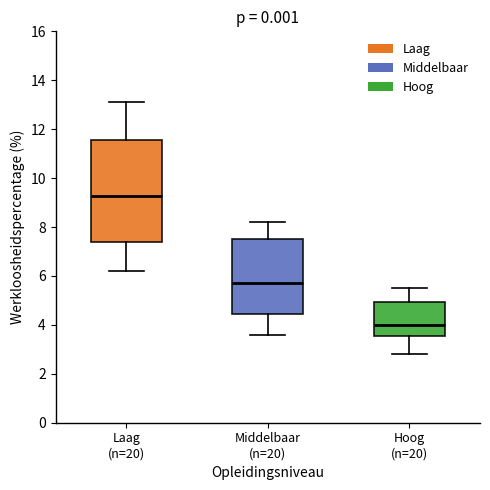

Reading left to right, transcribe this box plot: for each box, give where its median line is, the range the box spans, and where its two whiskers end, as read against the y-axis. The values are not printed on the chart, so give them approximately, as read against the axis.

Laag (n=20): median 9.2, box 7.4 to 11.6, whiskers 6.2 to 13.2
Middelbaar (n=20): median 5.8, box 4.4 to 7.6, whiskers 3.6 to 8.2
Hoog (n=20): median 4.0, box 3.6 to 5.0, whiskers 2.8 to 5.6